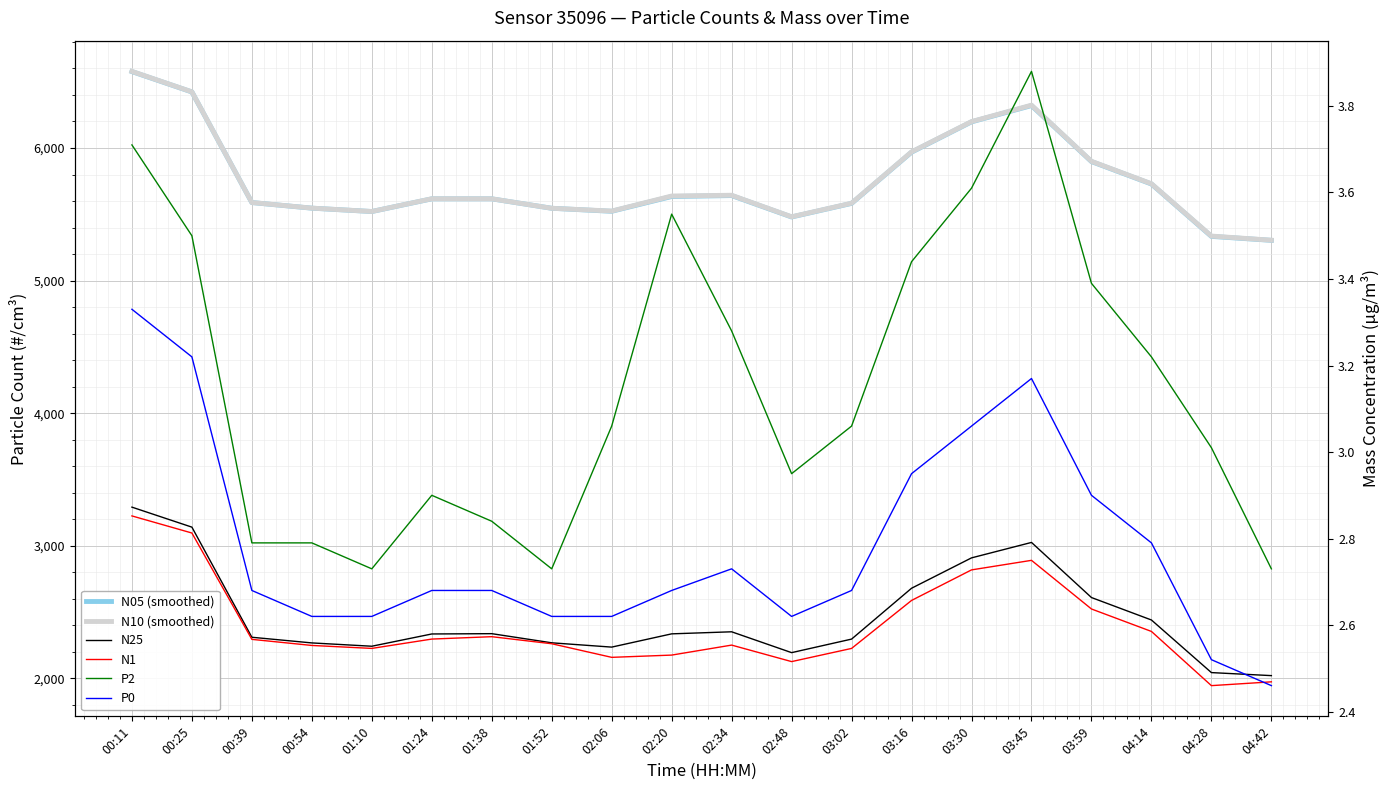

True or false: P0 and N10 (smoothed) cross at least once.

False